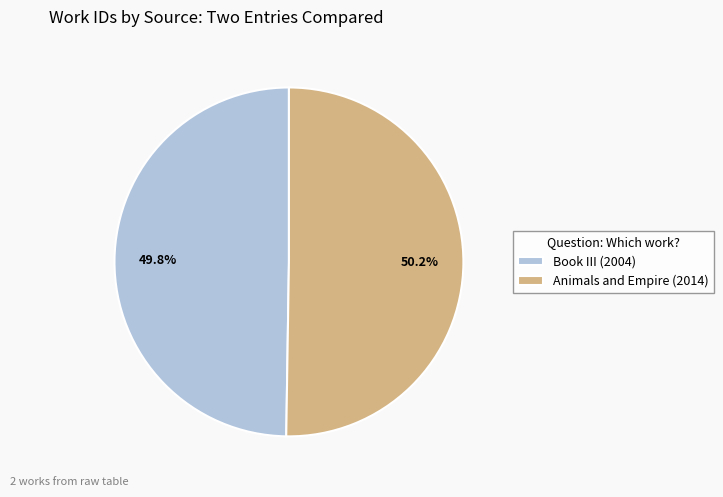

What is the ratio of the value at Book III (2004) to the value at Animals and Empire (2014)?

1.0